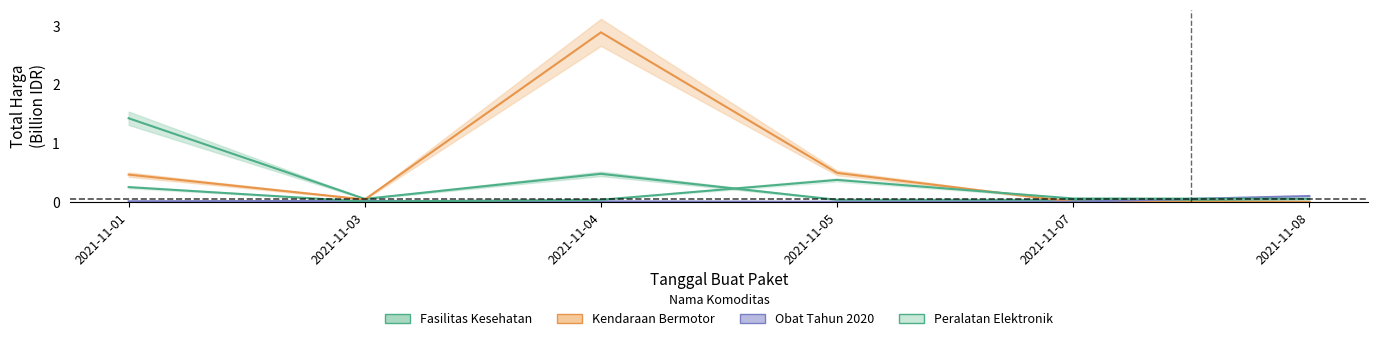

Where do Peralatan Elektronik and Obat Tahun 2020 first cross each other?

2021-11-01 and 2021-11-03